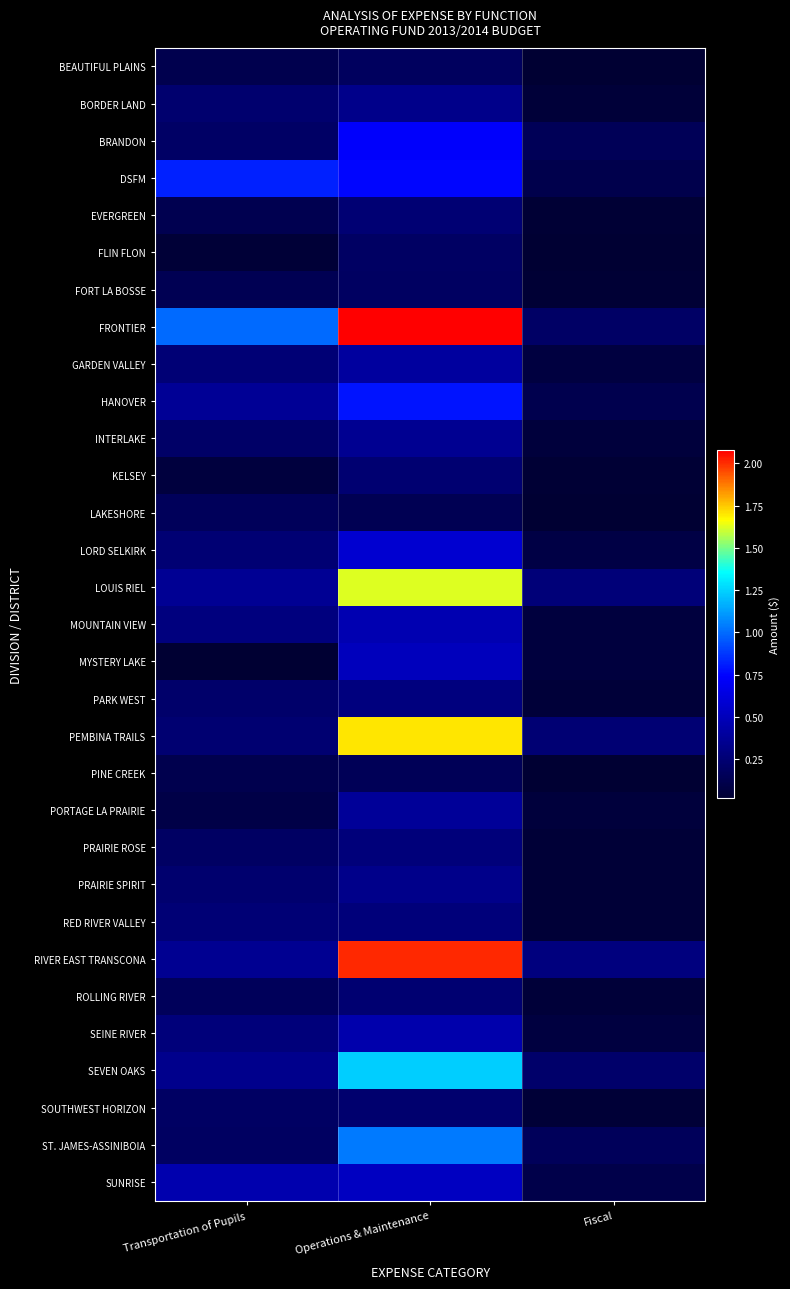

Reading left to right, extract all data points from this chart.

BEAUTIFUL PLAINS: Transportation of Pupils=1178020	Operations & Maintenance=1803245	Fiscal=283000
BORDER LAND: Transportation of Pupils=2344940	Operations & Maintenance=3323083	Fiscal=509854
BRANDON: Transportation of Pupils=2041300	Operations & Maintenance=7330400	Fiscal=1501700
DSFM: Transportation of Pupils=8221202	Operations & Maintenance=7571654	Fiscal=1127353
EVERGREEN: Transportation of Pupils=1289255	Operations & Maintenance=2477780	Fiscal=310000
FLIN FLON: Transportation of Pupils=443445	Operations & Maintenance=1904002	Fiscal=206513
FORT LA BOSSE: Transportation of Pupils=1339840	Operations & Maintenance=1832915	Fiscal=328000
FRONTIER: Transportation of Pupils=9940718	Operations & Maintenance=20763588	Fiscal=2025000
GARDEN VALLEY: Transportation of Pupils=2604000	Operations & Maintenance=3990625	Fiscal=693000
HANOVER: Transportation of Pupils=3701600	Operations & Maintenance=7847700	Fiscal=1250200
INTERLAKE: Transportation of Pupils=2092000	Operations & Maintenance=3547500	Fiscal=600000
KELSEY: Transportation of Pupils=608540	Operations & Maintenance=2396780	Fiscal=355000
LAKESHORE: Transportation of Pupils=1577840	Operations & Maintenance=1390332	Fiscal=250000
LORD SELKIRK: Transportation of Pupils=2501160	Operations & Maintenance=5754315	Fiscal=895935
LOUIS RIEL: Transportation of Pupils=3648972	Operations & Maintenance=16202730	Fiscal=2625522
MOUNTAIN VIEW: Transportation of Pupils=2915698	Operations & Maintenance=4633234	Fiscal=672294
MYSTERY LAKE: Transportation of Pupils=226000	Operations & Maintenance=5038446	Fiscal=655900
PARK WEST: Transportation of Pupils=2146801	Operations & Maintenance=2922728	Fiscal=461500
PEMBINA TRAILS: Transportation of Pupils=2432709	Operations & Maintenance=17038008	Fiscal=2487000
PINE CREEK: Transportation of Pupils=1198394	Operations & Maintenance=1494472	Fiscal=220950
PORTAGE LA PRAIRIE: Transportation of Pupils=1007698	Operations & Maintenance=3792629	Fiscal=584071
PRAIRIE ROSE: Transportation of Pupils=1970225	Operations & Maintenance=2753950	Fiscal=432000
PRAIRIE SPIRIT: Transportation of Pupils=2351700	Operations & Maintenance=3334900	Fiscal=390000
RED RIVER VALLEY: Transportation of Pupils=2536809	Operations & Maintenance=2726564	Fiscal=440540
RIVER EAST TRANSCONA: Transportation of Pupils=3514300	Operations & Maintenance=20086700	Fiscal=2910000
ROLLING RIVER: Transportation of Pupils=1581725	Operations & Maintenance=2417915	Fiscal=480500
SEINE RIVER: Transportation of Pupils=2723176	Operations & Maintenance=4531654	Fiscal=707000
SEVEN OAKS: Transportation of Pupils=3344460	Operations & Maintenance=12400840	Fiscal=2153380
SOUTHWEST HORIZON: Transportation of Pupils=1895412	Operations & Maintenance=2354916	Fiscal=395000
ST. JAMES-ASSINIBOIA: Transportation of Pupils=1822633	Operations & Maintenance=10357897	Fiscal=1604688
SUNRISE: Transportation of Pupils=4579922	Operations & Maintenance=5217757	Fiscal=1050000